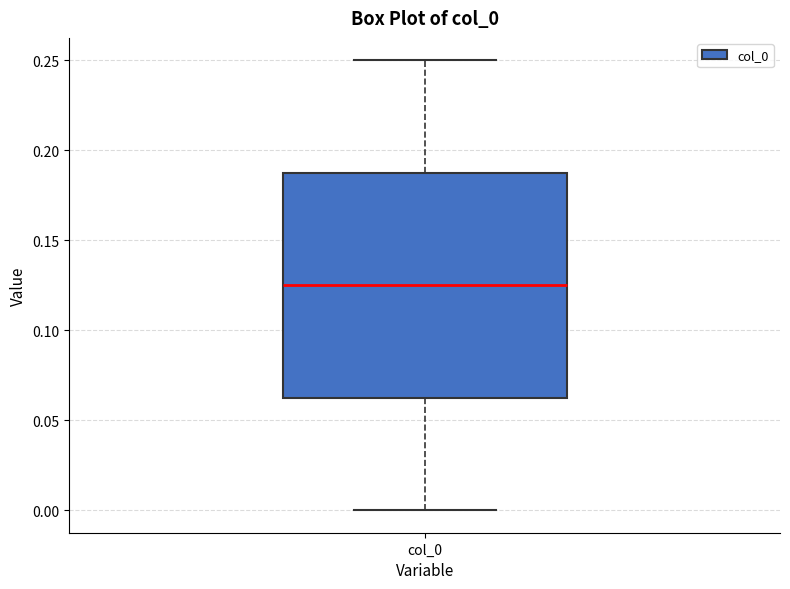

Where is the lower edge of the box for col_0 on the y-axis? The values are not printed on the chart, so give them approximately, as read against the axis.

0.065